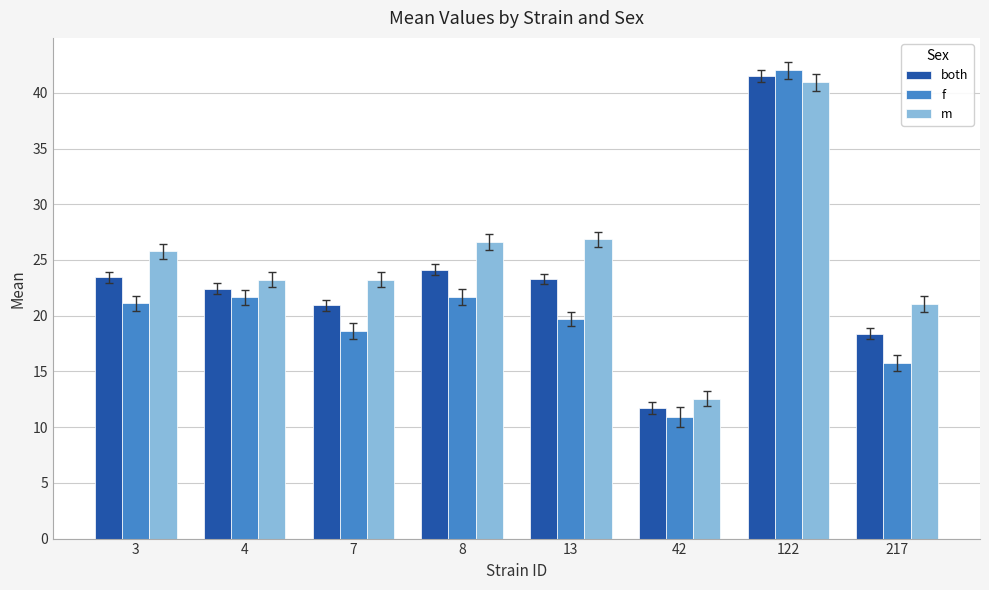

Count the number of categories in the chart.

8